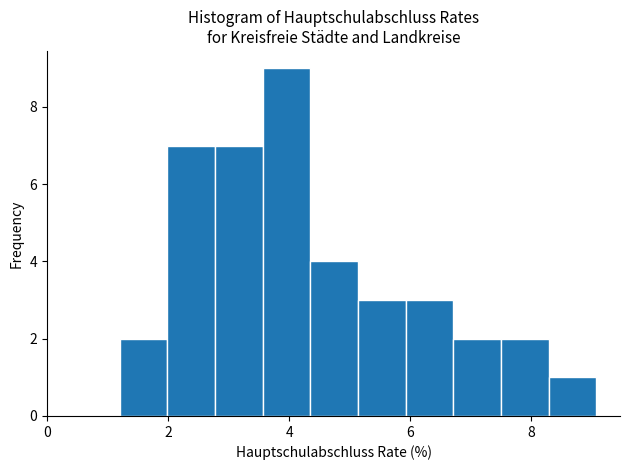

Read against the x-axis, roughly where is the centre of the tallest bar?

4.0